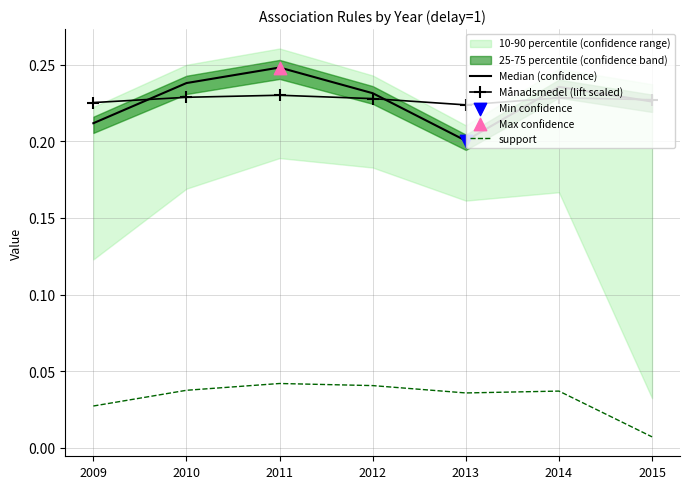

Which series has the widest spread of Y values?

Median (confidence)